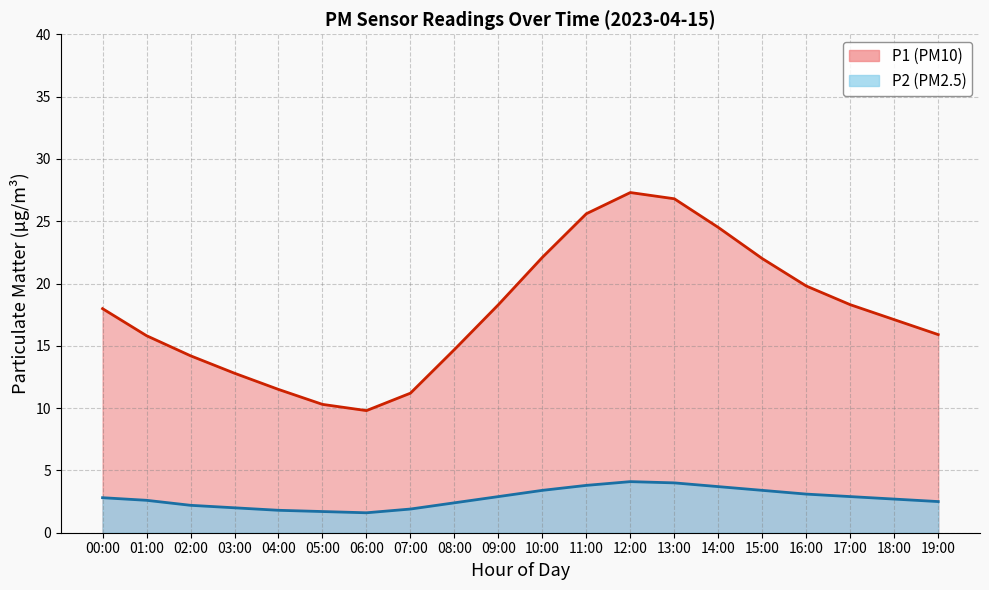

What position from the right is 09:00?

11